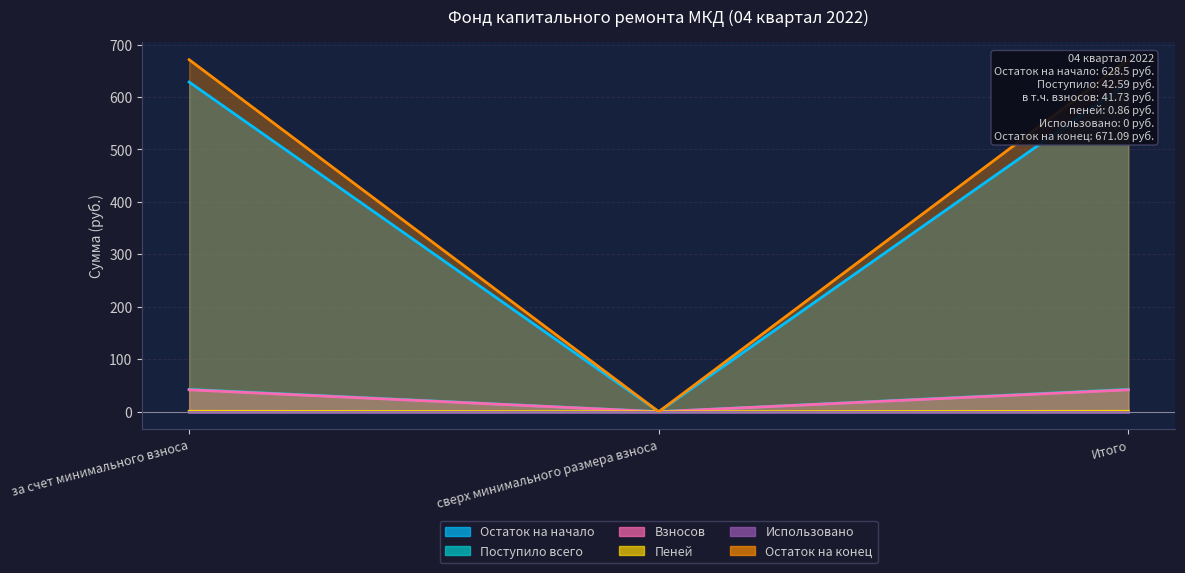

What is the label of the 2nd point from the right?

сверх минимального размера взноса